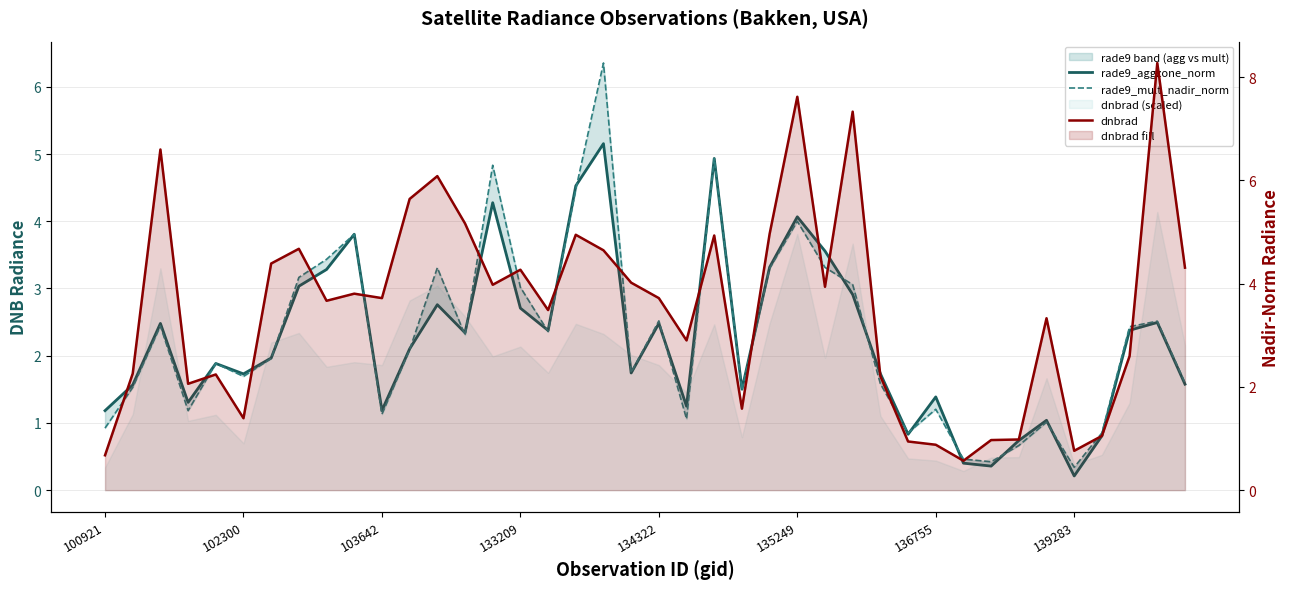

The dnbrad series shows 2.2 at 28. True or false?

True